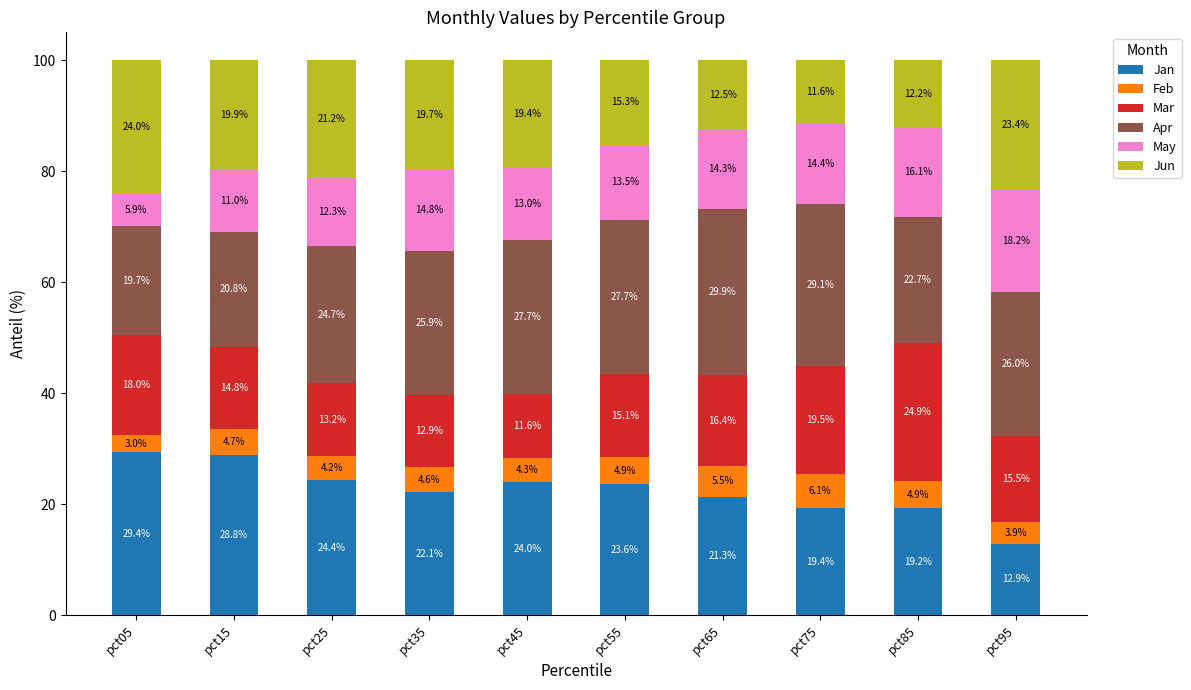

Does the chart contain stacked bars?

Yes